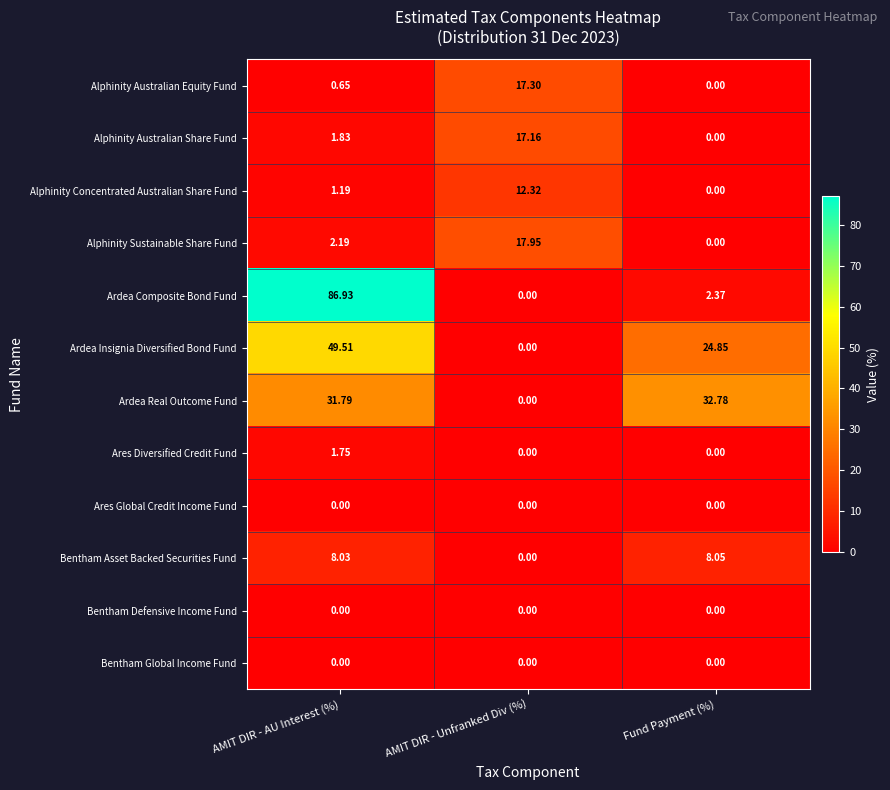

Which category has the highest value across all series?

AMIT DIR - AU Interest (%)